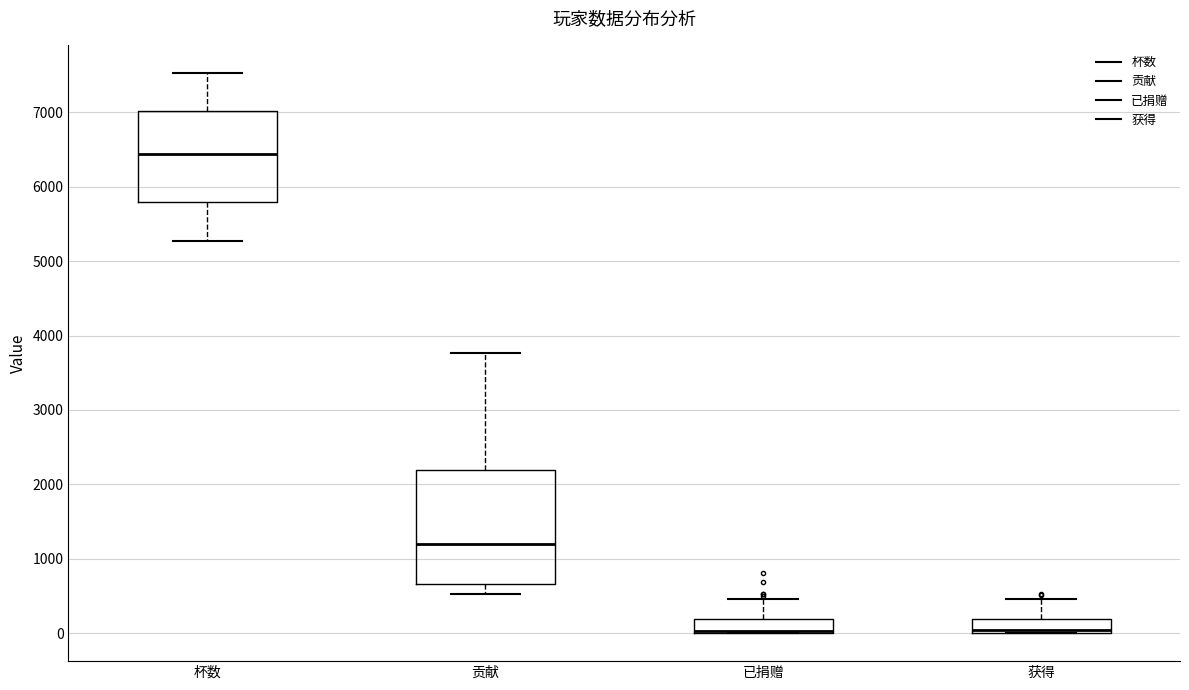

Where is the upper edge of the box for 贡献 on the y-axis? The values are not printed on the chart, so give them approximately, as read against the axis.

2200